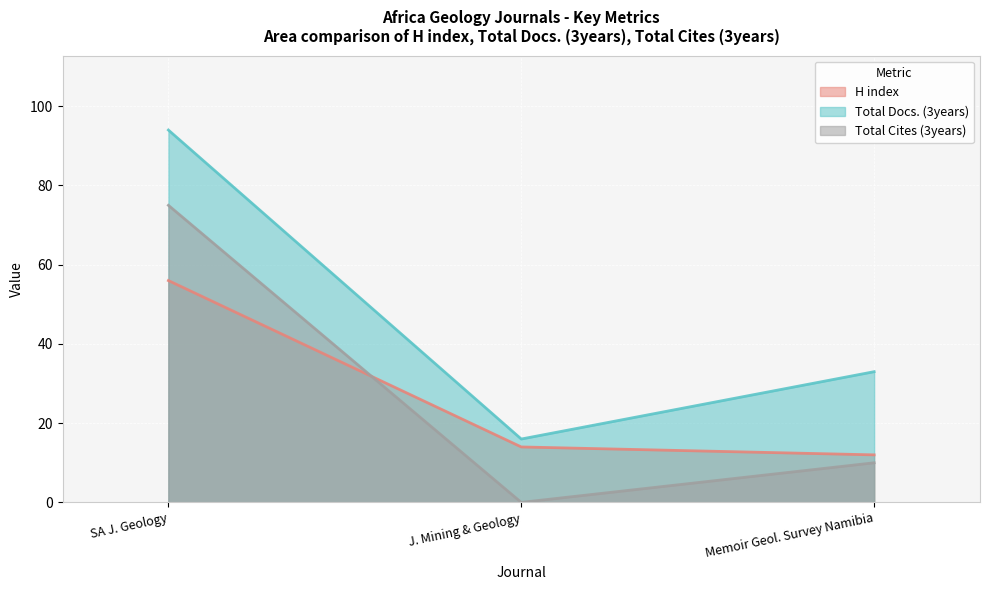

How many values in the Total Docs. (3years) series exceed 33?

1